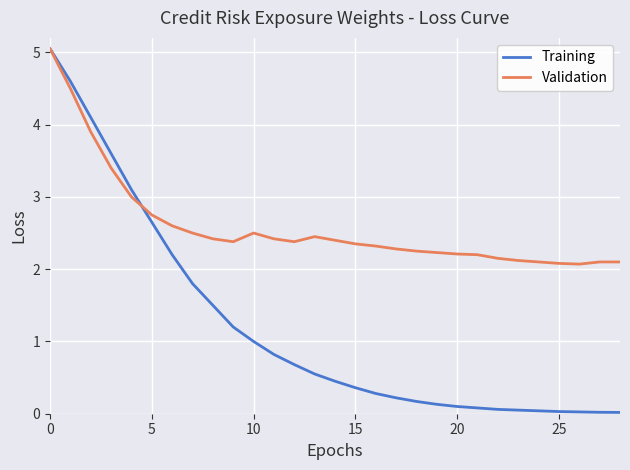

What are all the series names shown in the legend?

Training, Validation